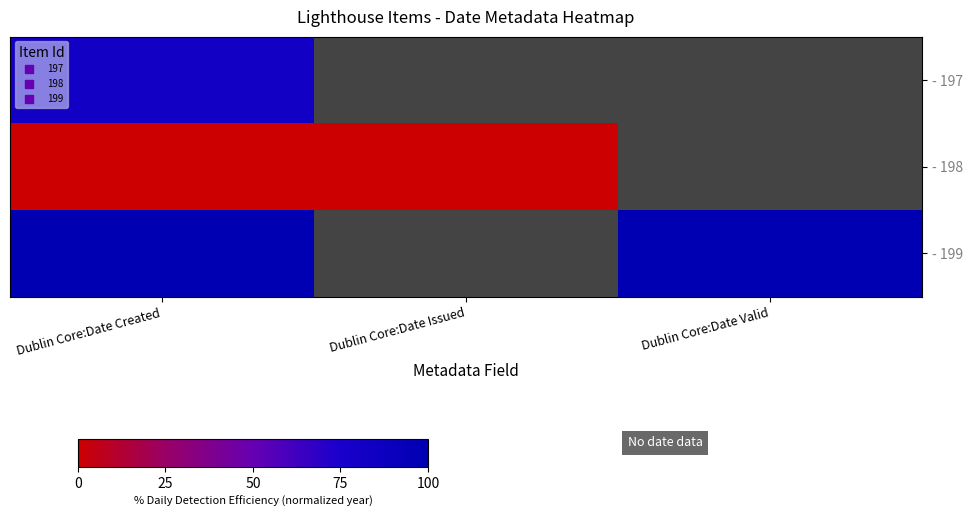

Is the value of - 197 at Dublin Core:Date Issued greater than the value of - 199 at Dublin Core:Date Issued?

No